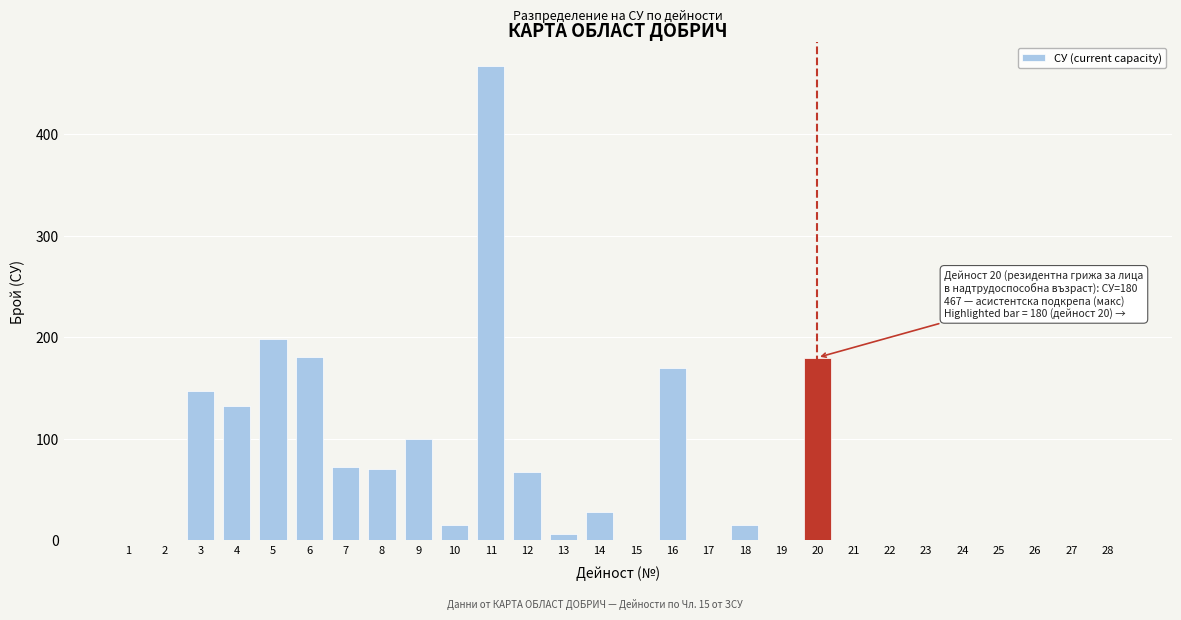

Which category has the highest value across all series?

11